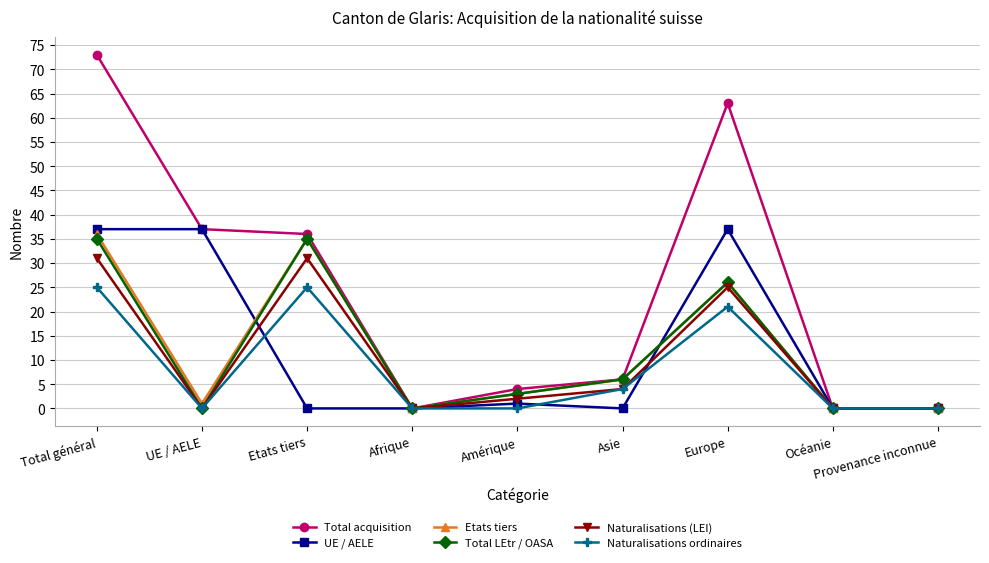

Between Amérique and Europe, which series saw the biggest shift?

Total acquisition